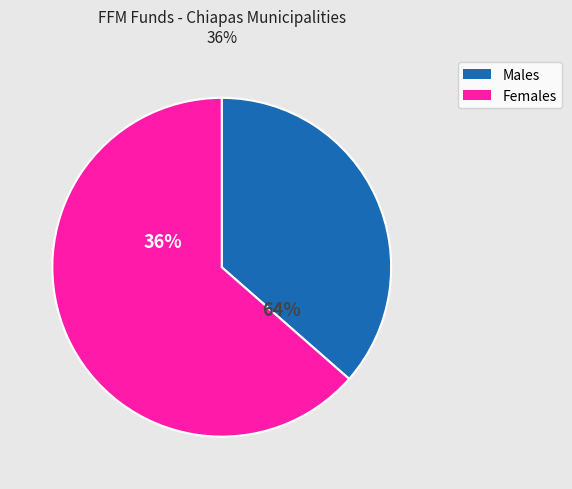

Does Acapetahua represent more than half of the total?

No